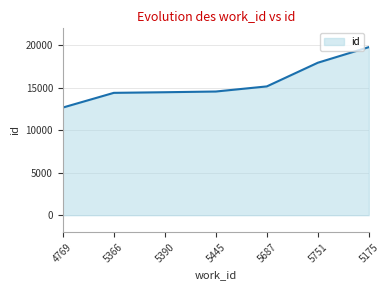

True or false: the data shows 17951 at 5751.

True